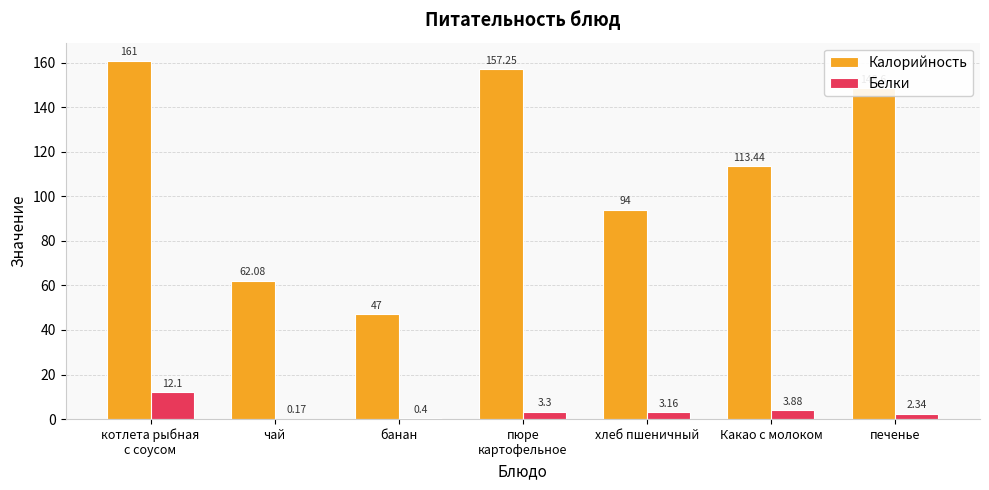

What is the sum of the Белки values at чай and котлета рыбная
с соусом?

12.3